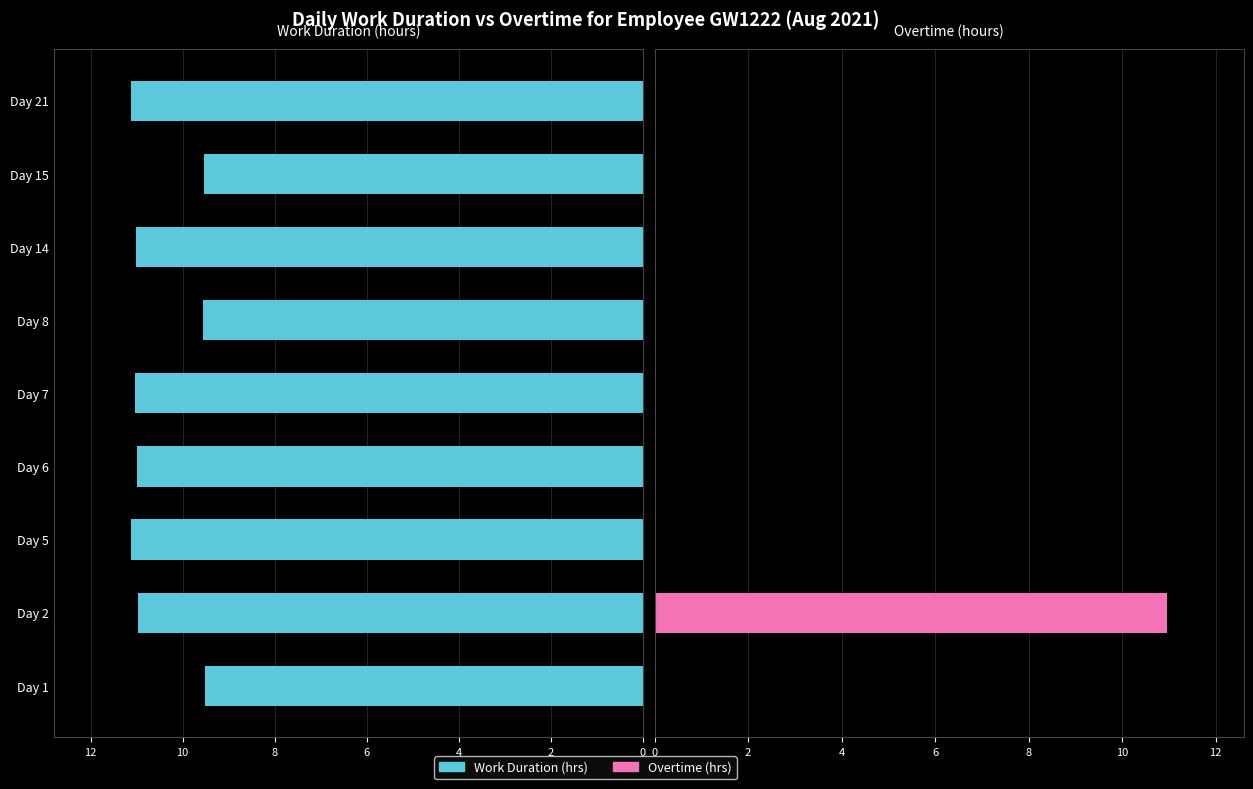

Reading left to right, extract all data points from this chart.

Stop work hours (work duration): 9.5	11.0	11.1	11.0	11.0	9.6	11.0	9.5	11.1
Overtime hours: 0.0	11.0	0.0	0.0	0.0	0.0	0.0	0.0	0.0